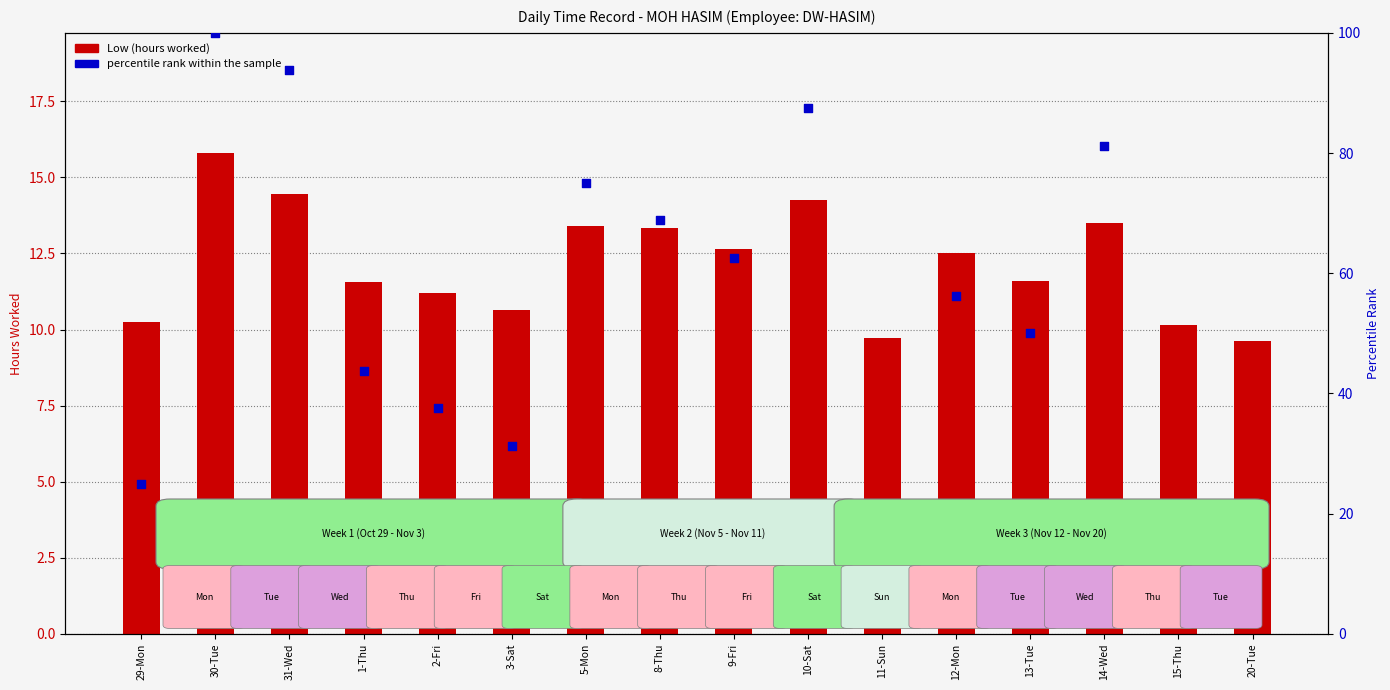

At which category is the sum across all series the highest?

30-Tue